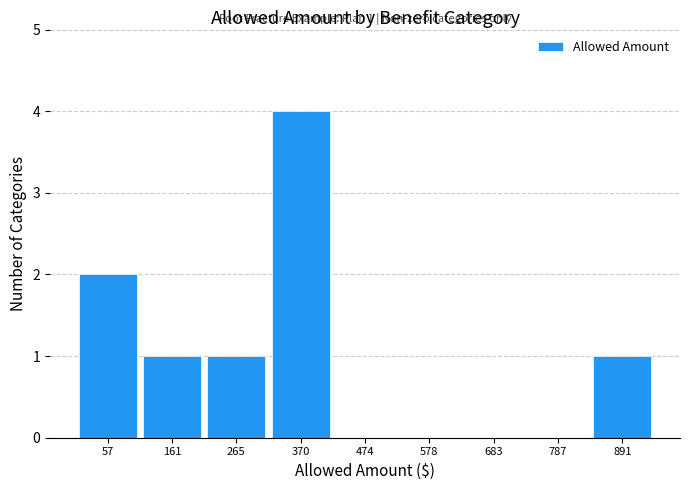

Over which range of the x-axis is the bar tallest?

320 to 420